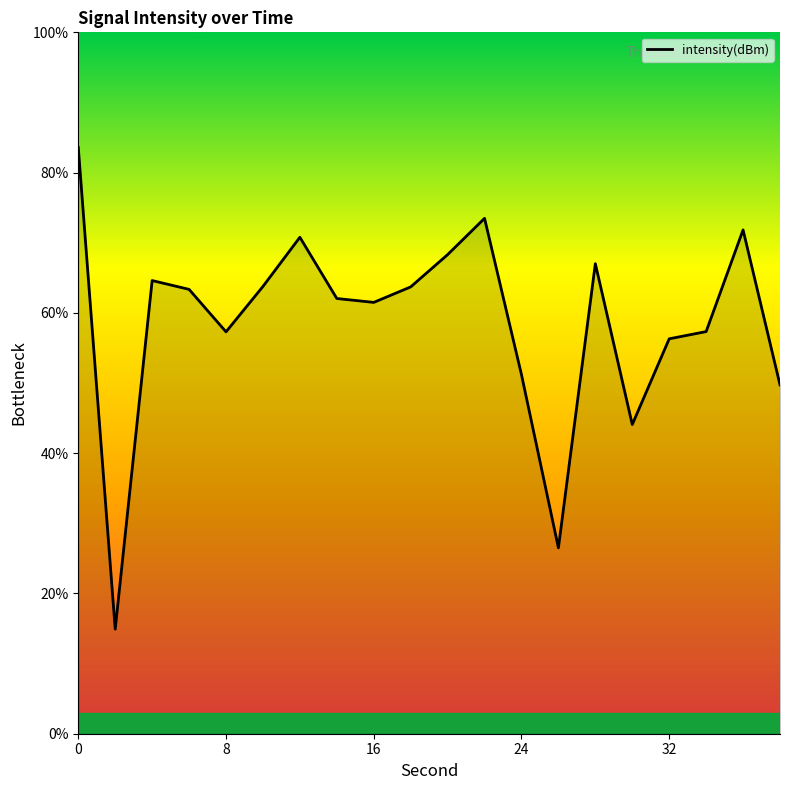

What is the difference between the maximum and minimum values?

68.7